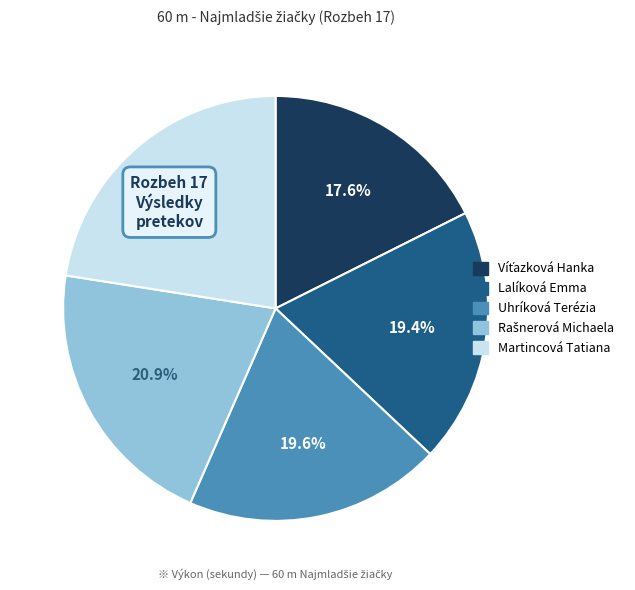

What is the largest slice in the pie chart?

Martincová Tatiana